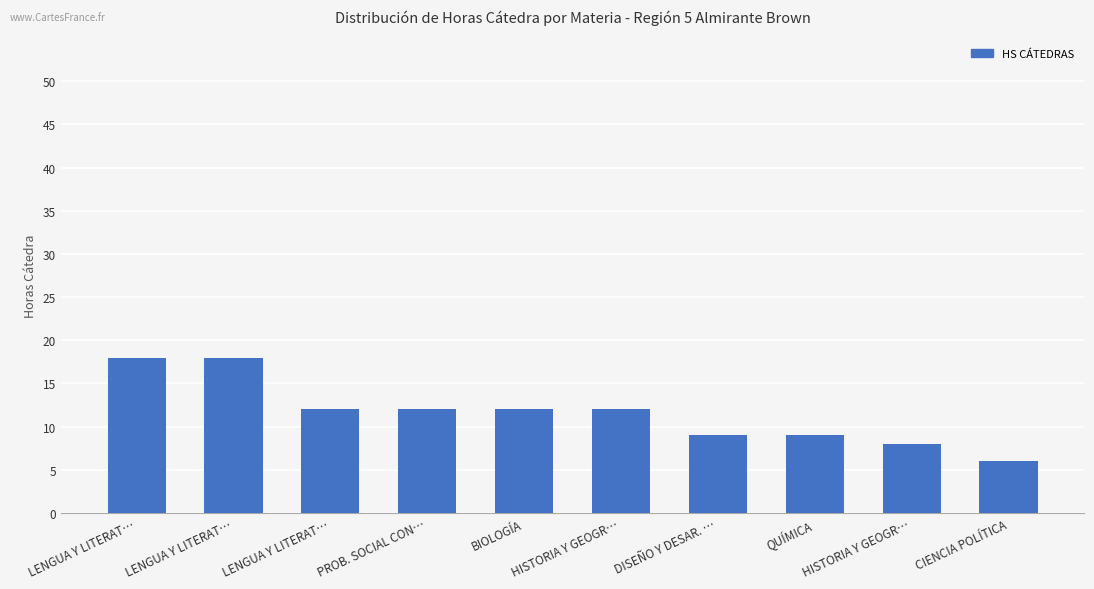

How many series are shown in this chart?

1